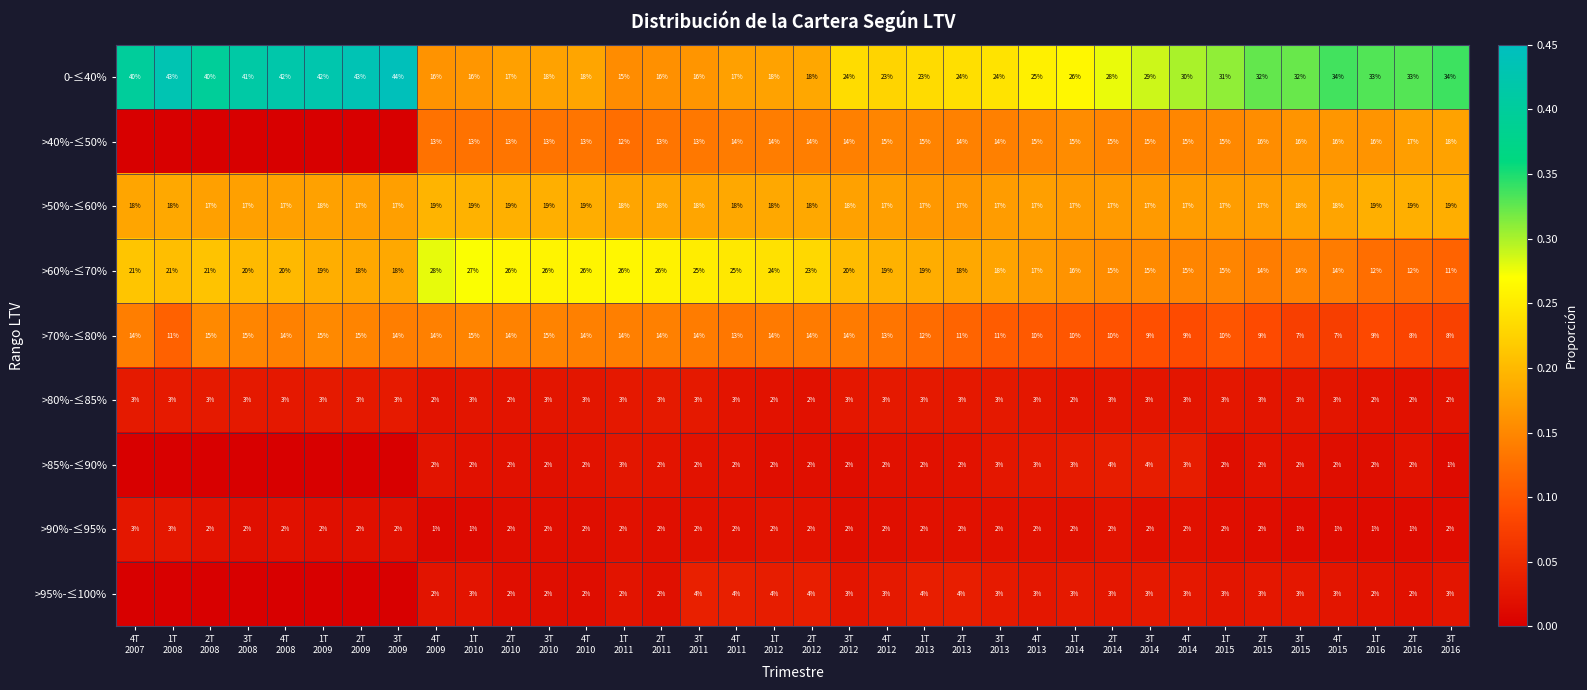

What is the sum of all >50%-≤60% values?

640